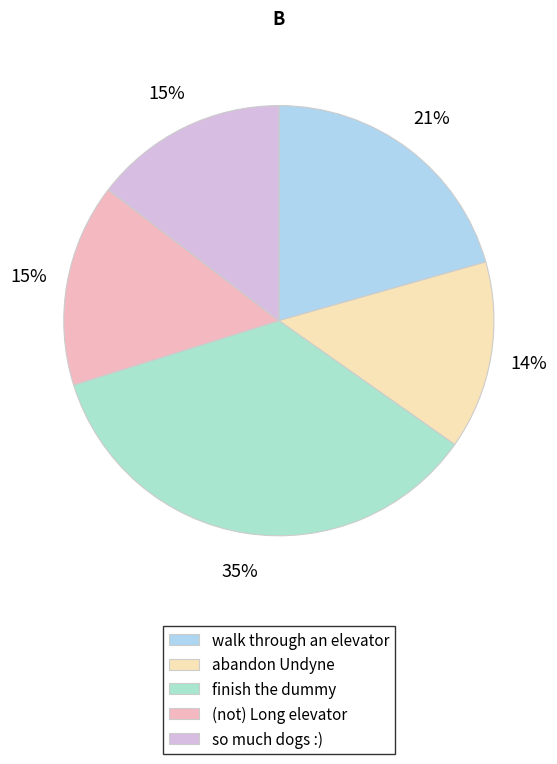

What percentage is the abandon Undyne slice, to the nearest percent?

14%